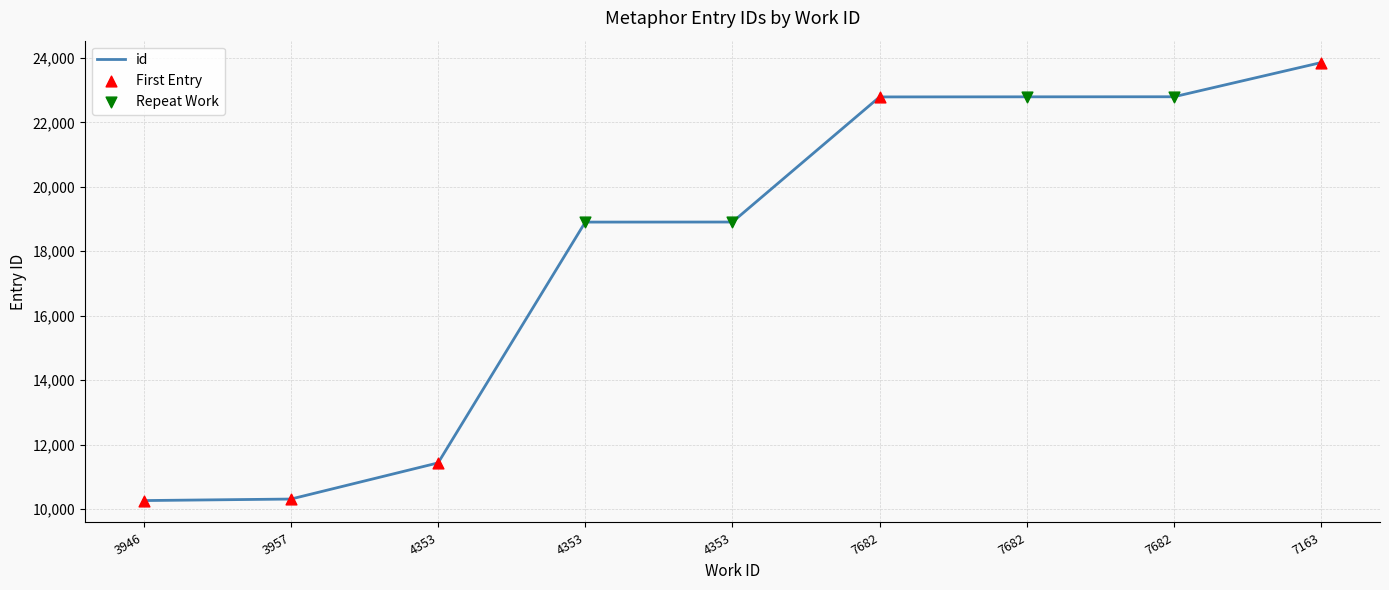

What is the change in value from 3946 to 3957?

+47